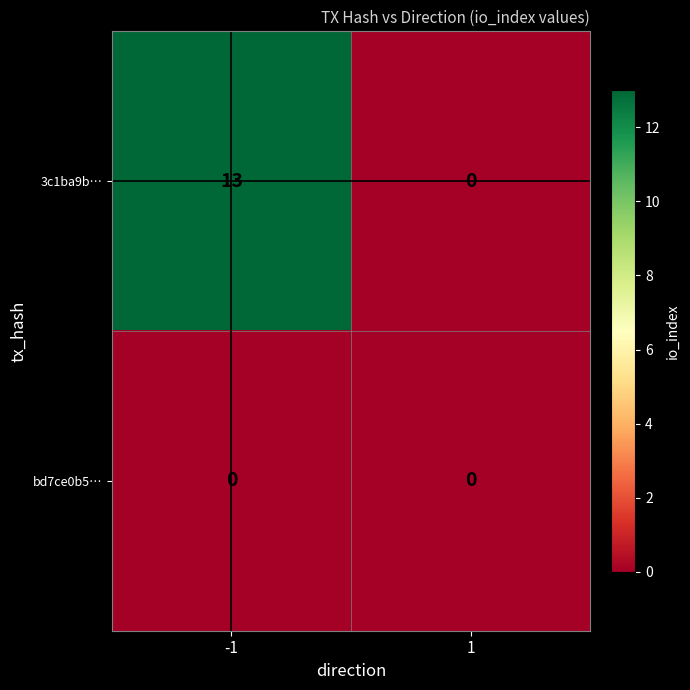

The 3c1ba9b… series shows 13 at -1. True or false?

True